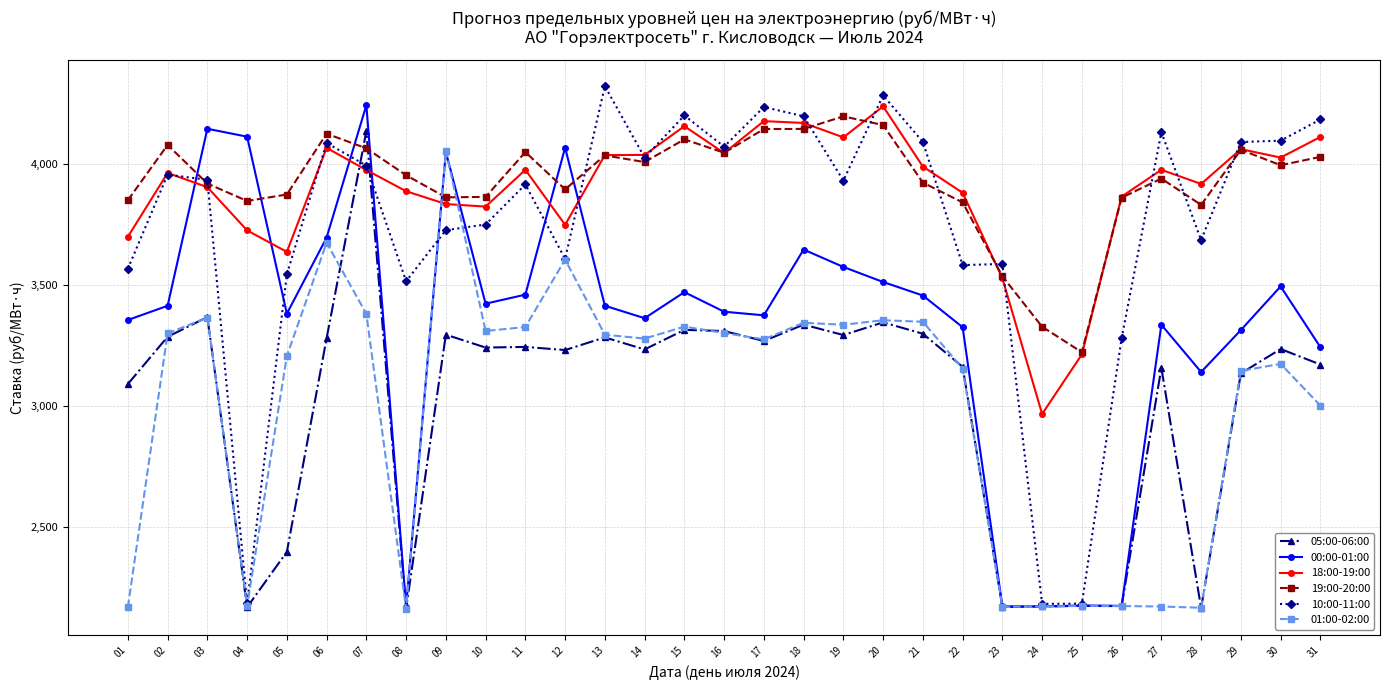

What is the maximum value for 19:00-20:00?

4198.9